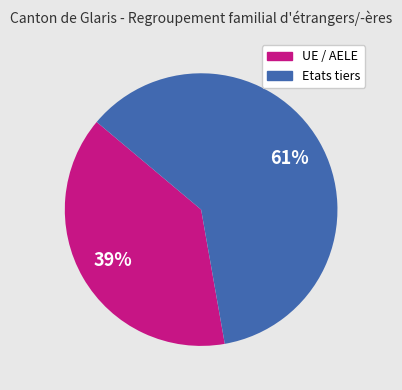

Rank the categories by value from lowest to highest.

UE / AELE, Etats tiers